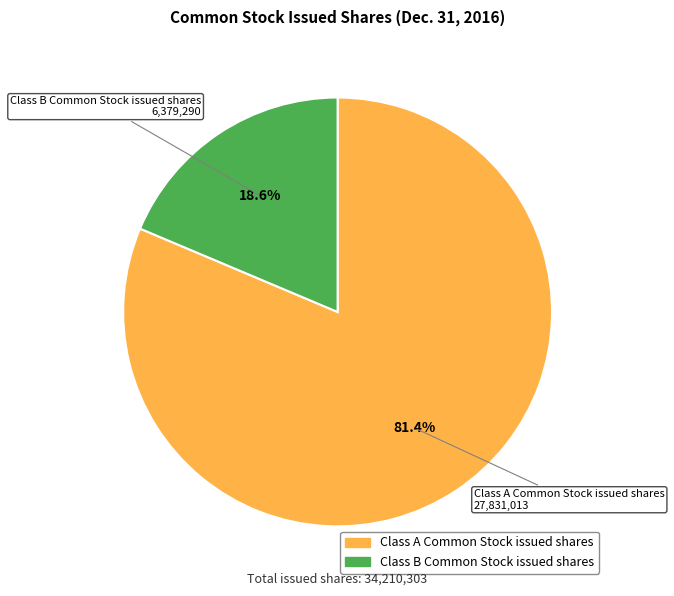

How many segments does this pie chart have?

2